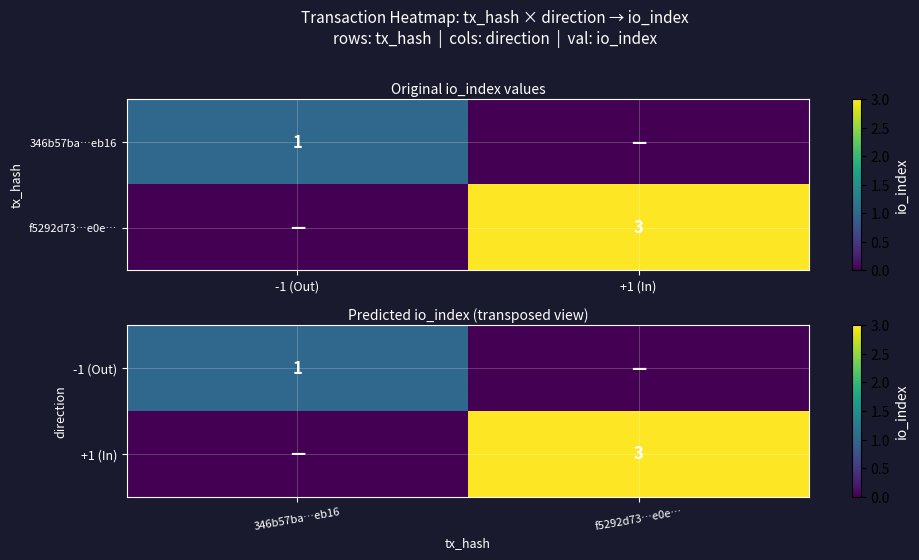

Which series has the largest range (max minus min)?

+1 (In)